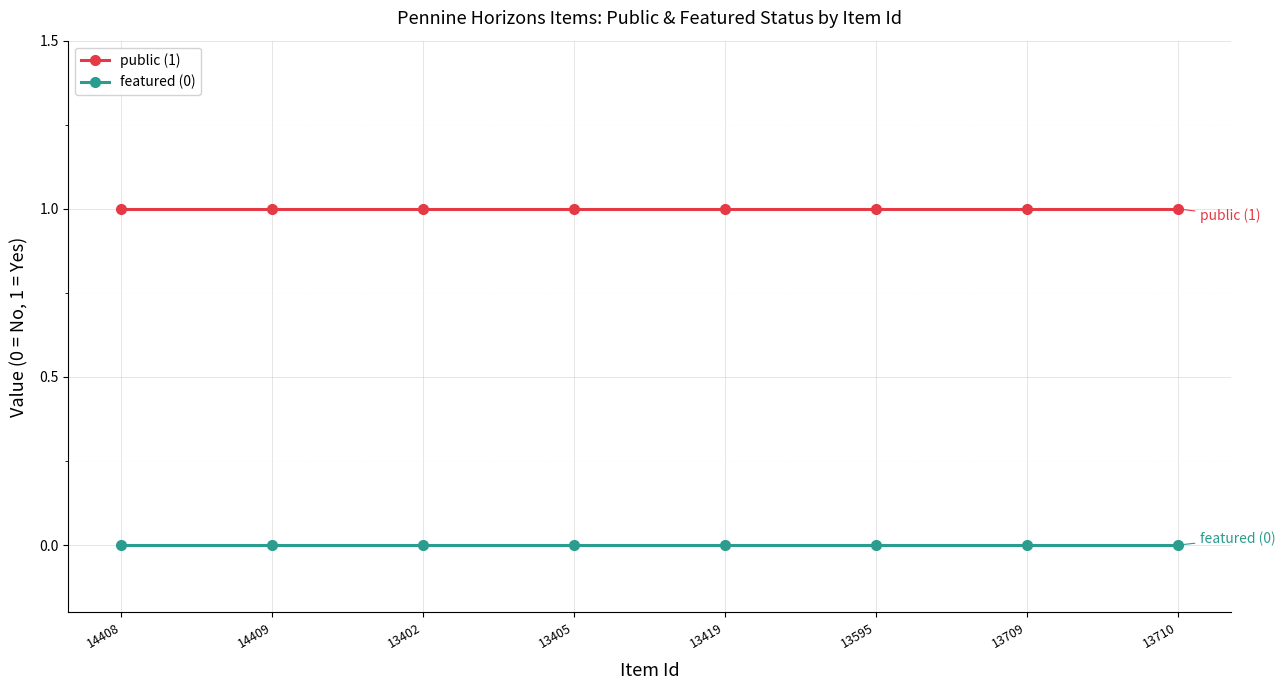

Is it true that featured (0) equals 0 at 13405?

True